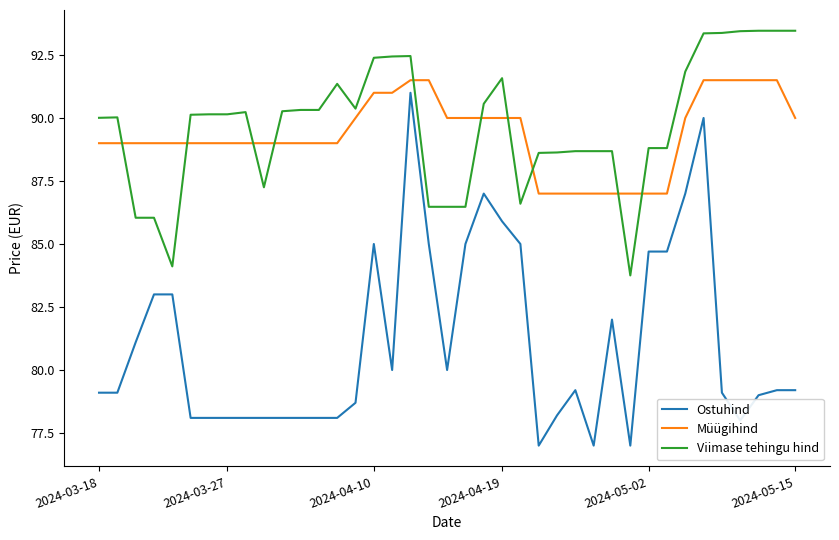

Which series has the largest range (max minus min)?

Ostuhind